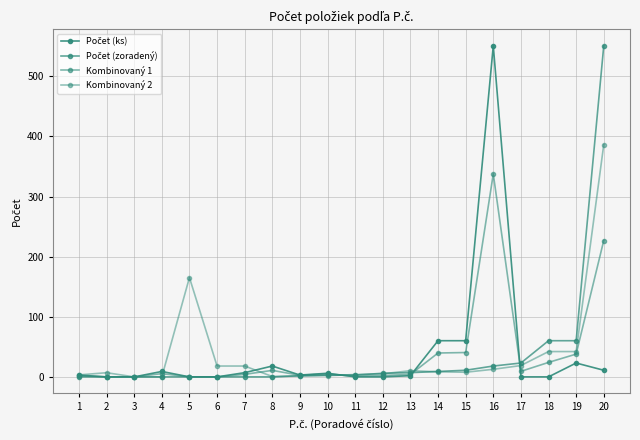

Rank the categories by Kombinovaný 2 value from lowest to highest.

3, 4, 8, 9, 10, 1, 11, 12, 2, 15, 14, 13, 16, 6, 7, 17, 18, 19, 5, 20